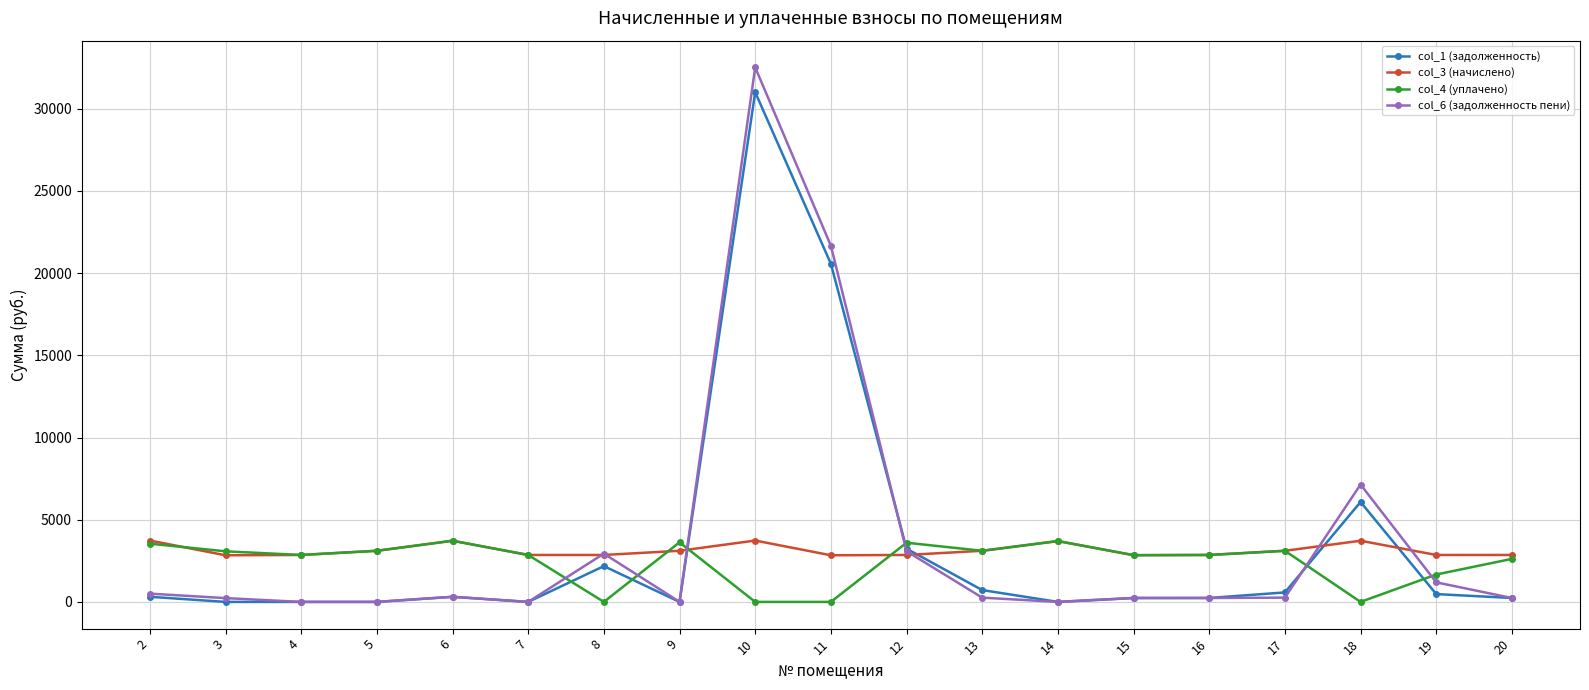

What is the difference between the col_1 (задолженность) values at 20 and 3?

238.0